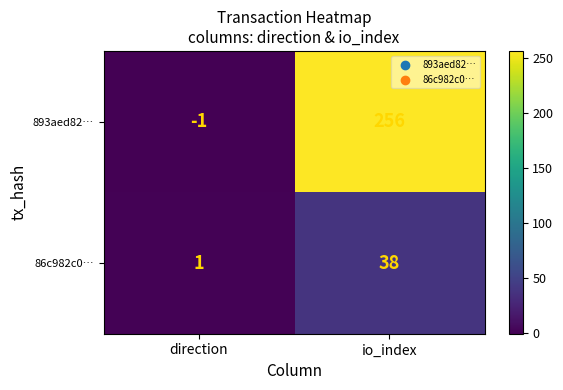

Rank the series at direction from highest to lowest value.

86c982c0…, 893aed82…